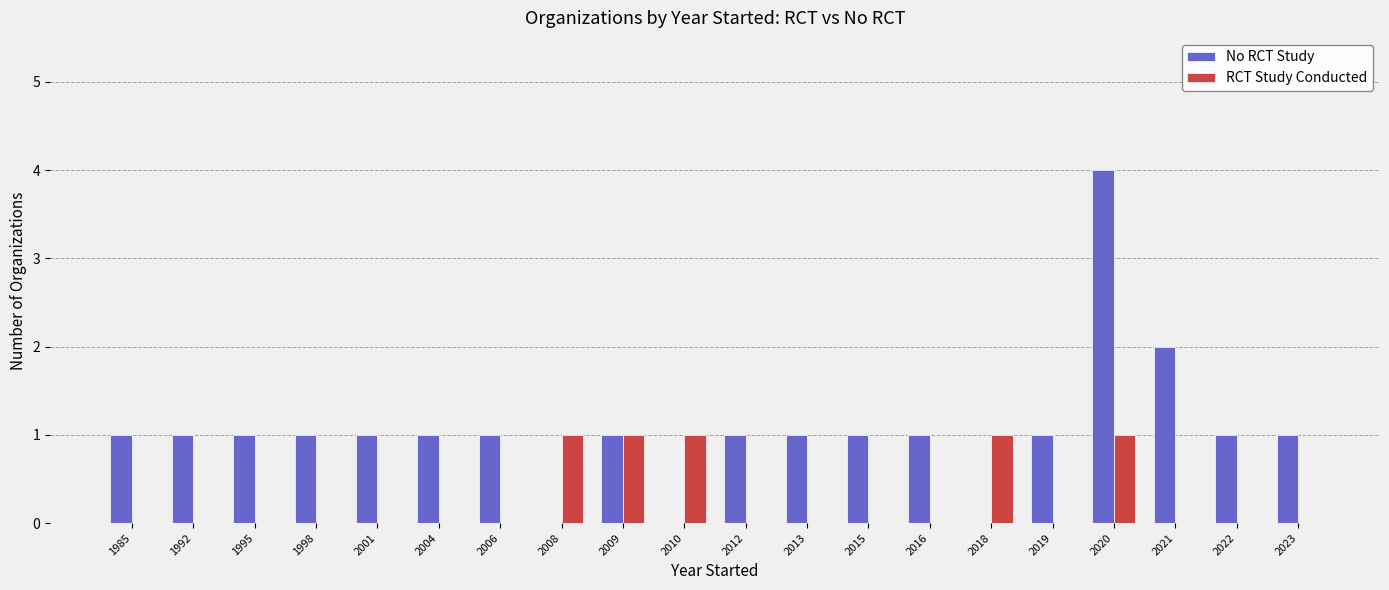

The No RCT Study series shows 1 at 2009. True or false?

True